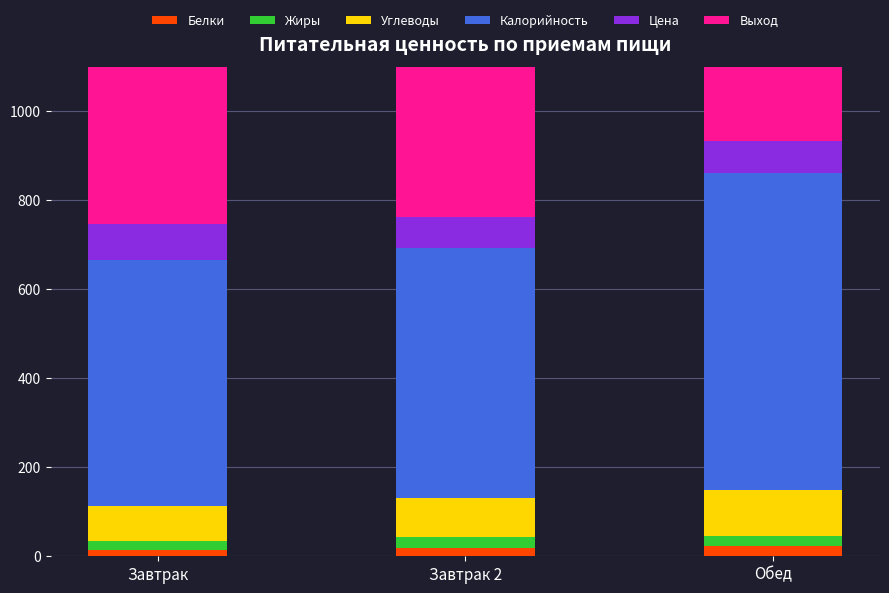

At how many categories does at least one series exceed 330?

3